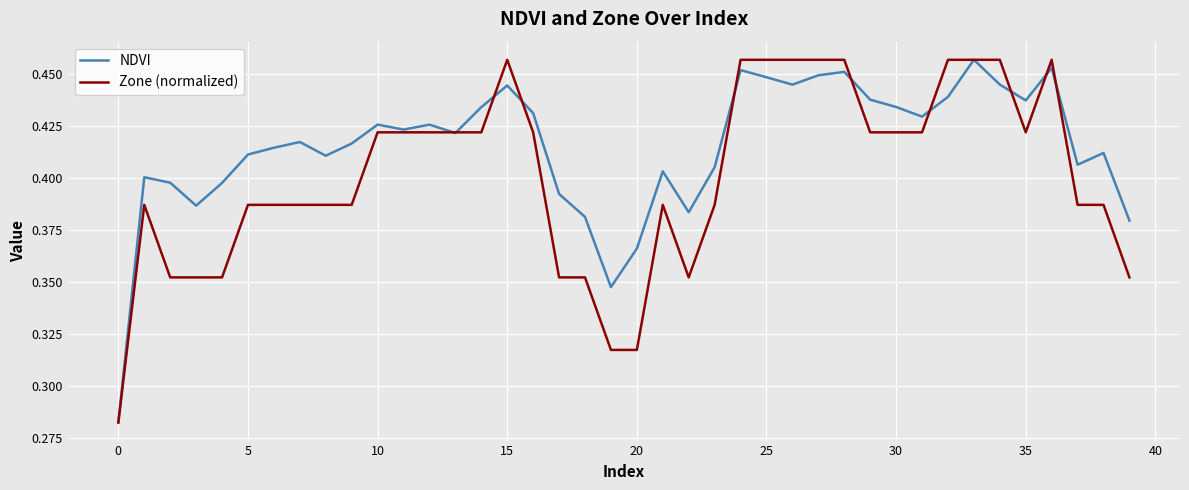

List the series in order of their overall mean, lowest first.

Zone (normalized), NDVI